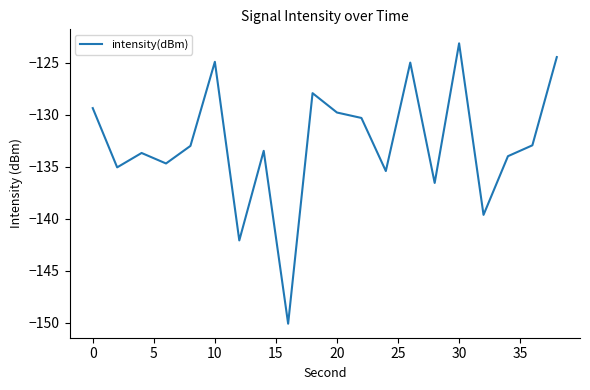

What is the maximum value shown in the chart?

-123.1